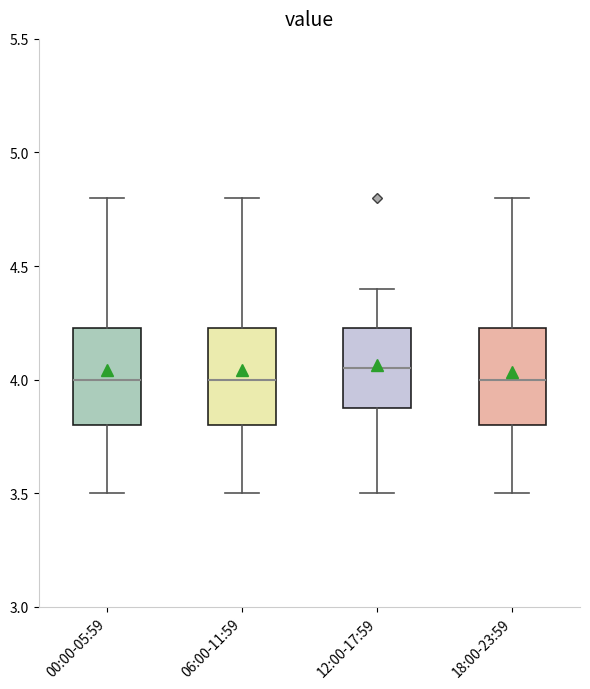

Where is the lower edge of the box for 00:00-05:59 on the y-axis? The values are not printed on the chart, so give them approximately, as read against the axis.

3.80